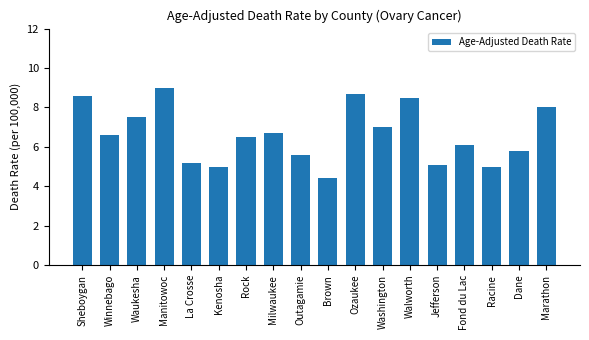

What is the sum of all values?

119.3